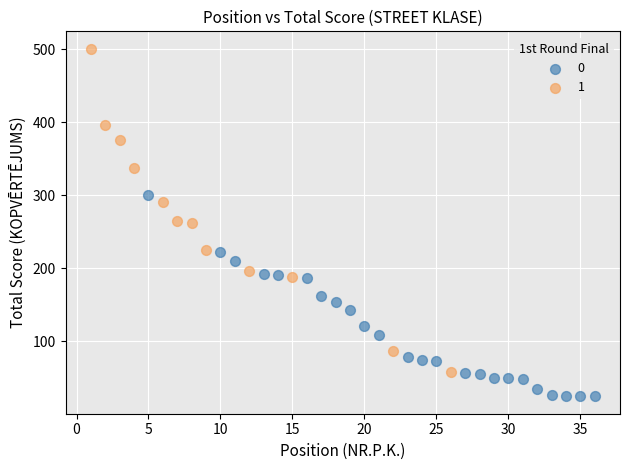

Which series contains the lowest Y value?

0